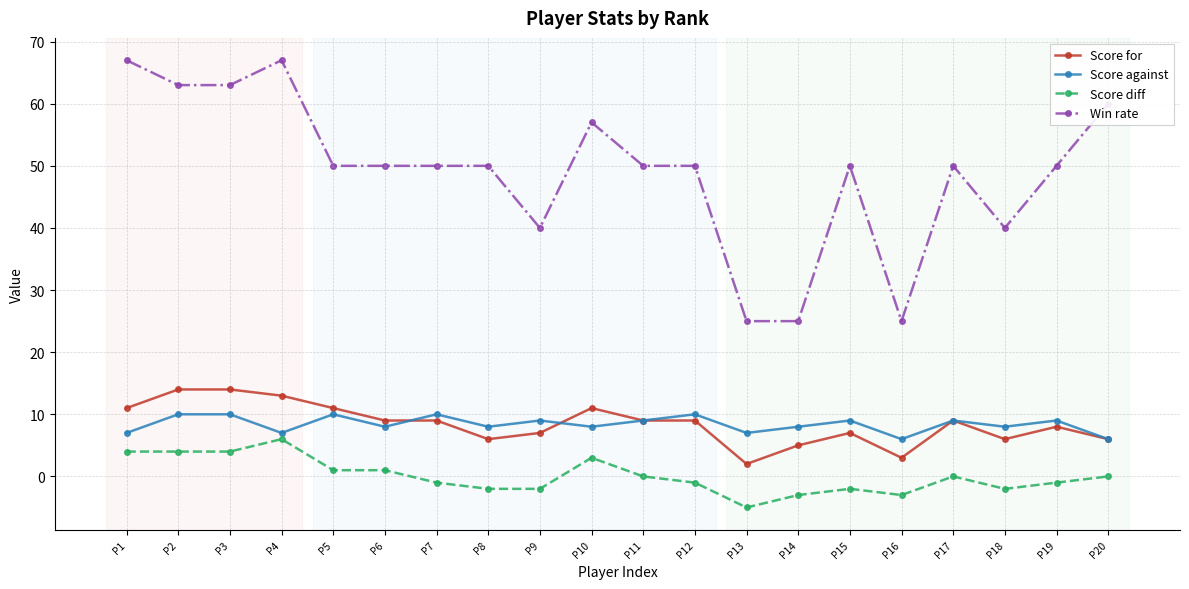

Which series has the largest total across all categories?

Win rate